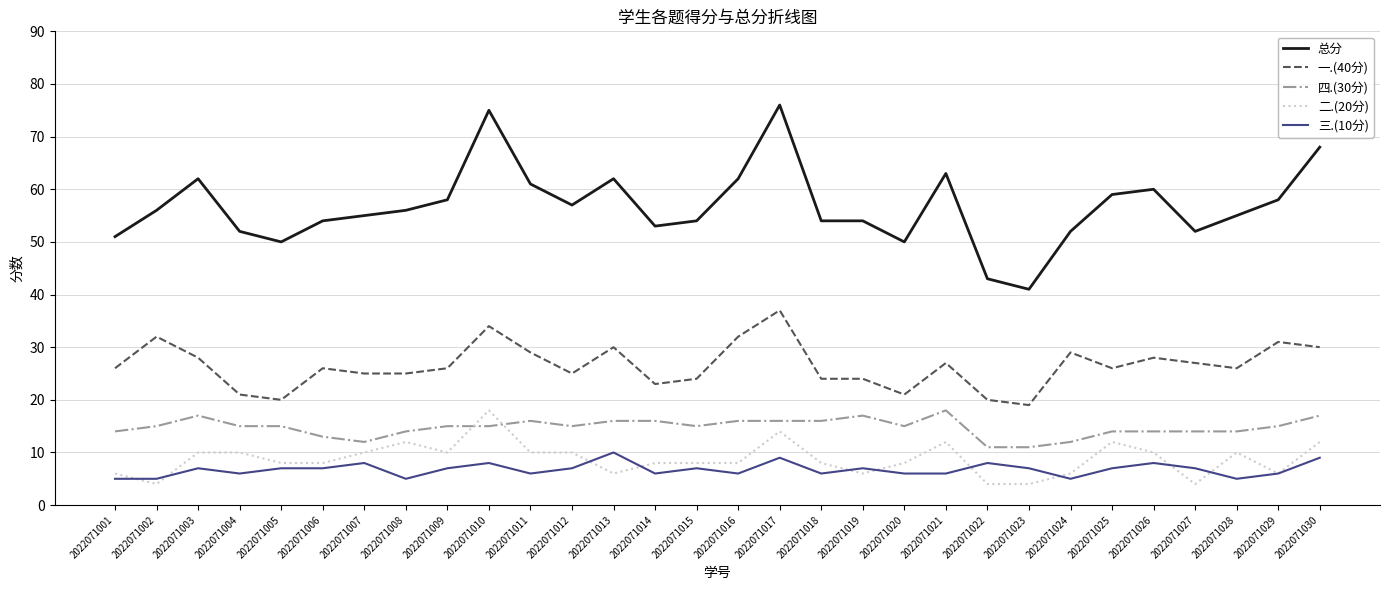

True or false: 二.(20分) and 三.(10分) intersect in this chart.

True